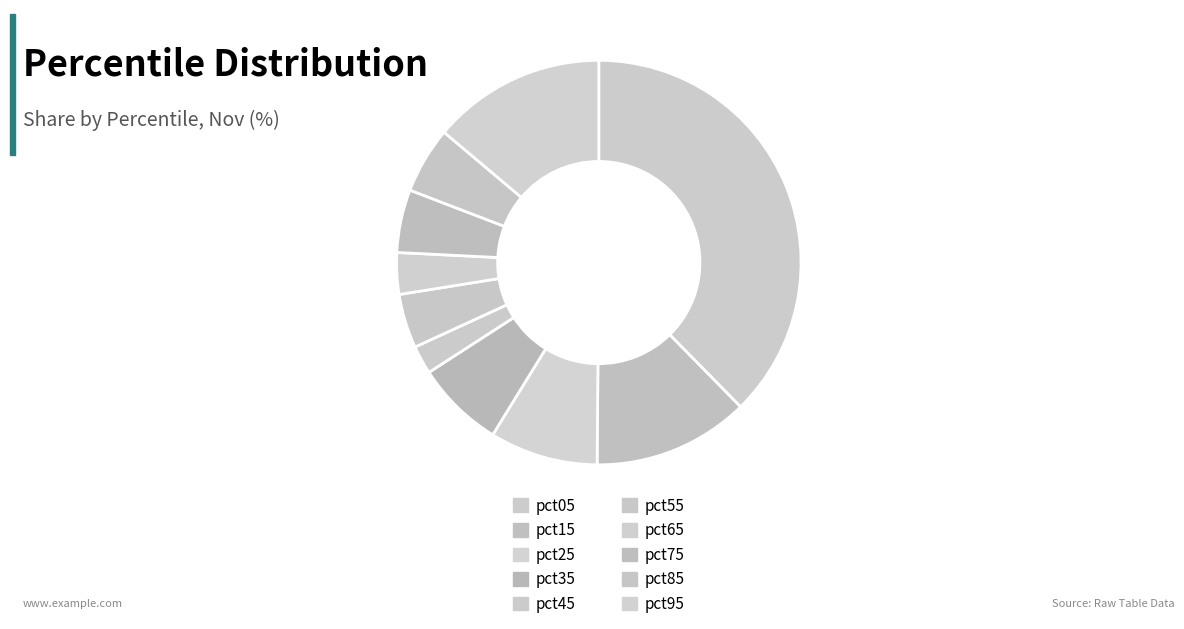

What is the smallest slice in the pie chart?

pct45